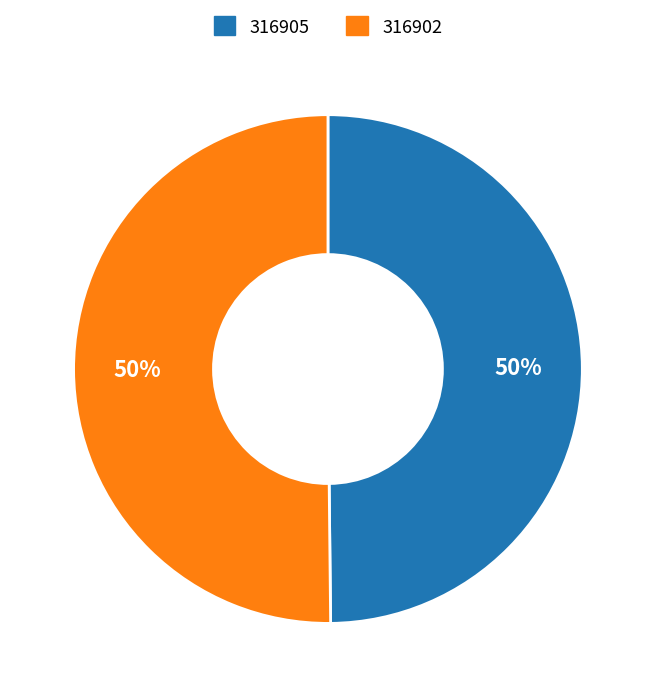

What percentage is the 316902 slice, to the nearest percent?

50%